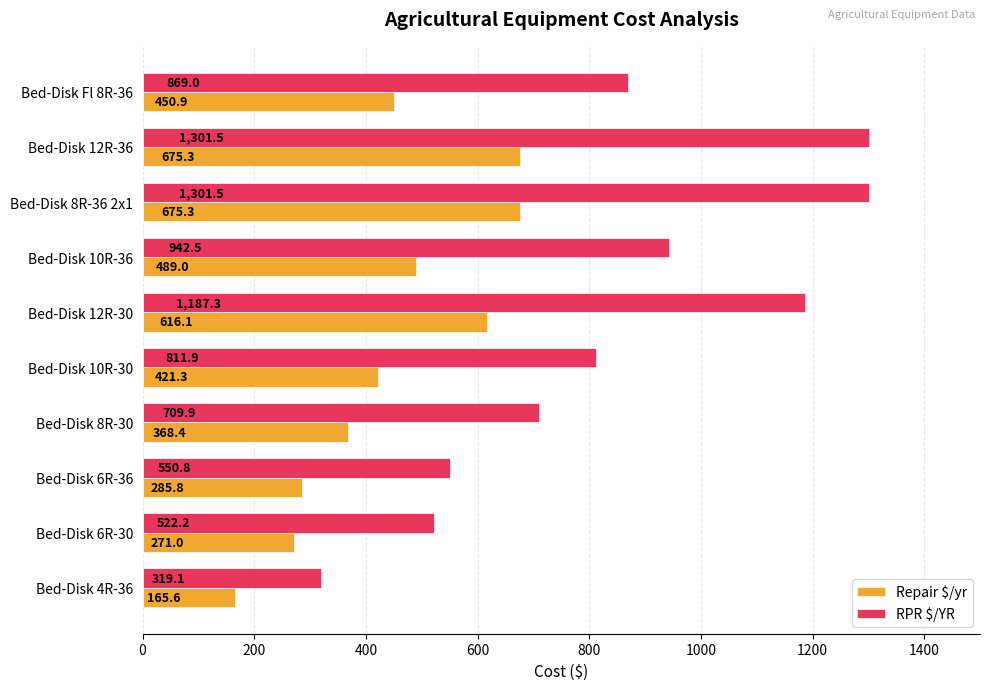

At how many categories does at least one series exceed 370?

9